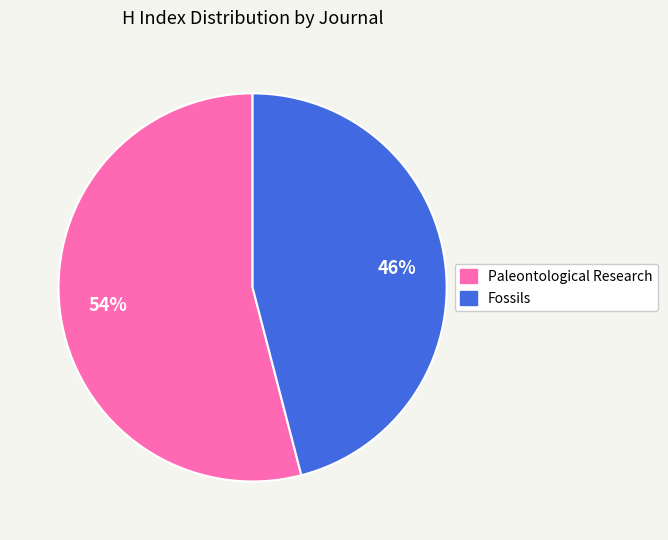

Do Fossils and Paleontological Research together represent more than half of the pie?

Yes